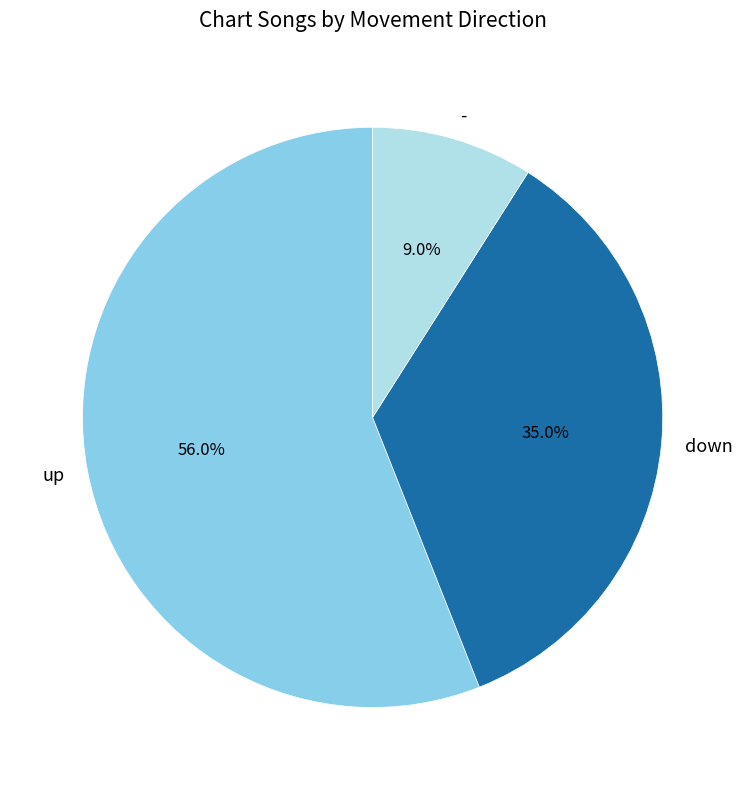

Rank the categories by value from lowest to highest.

-, down, up